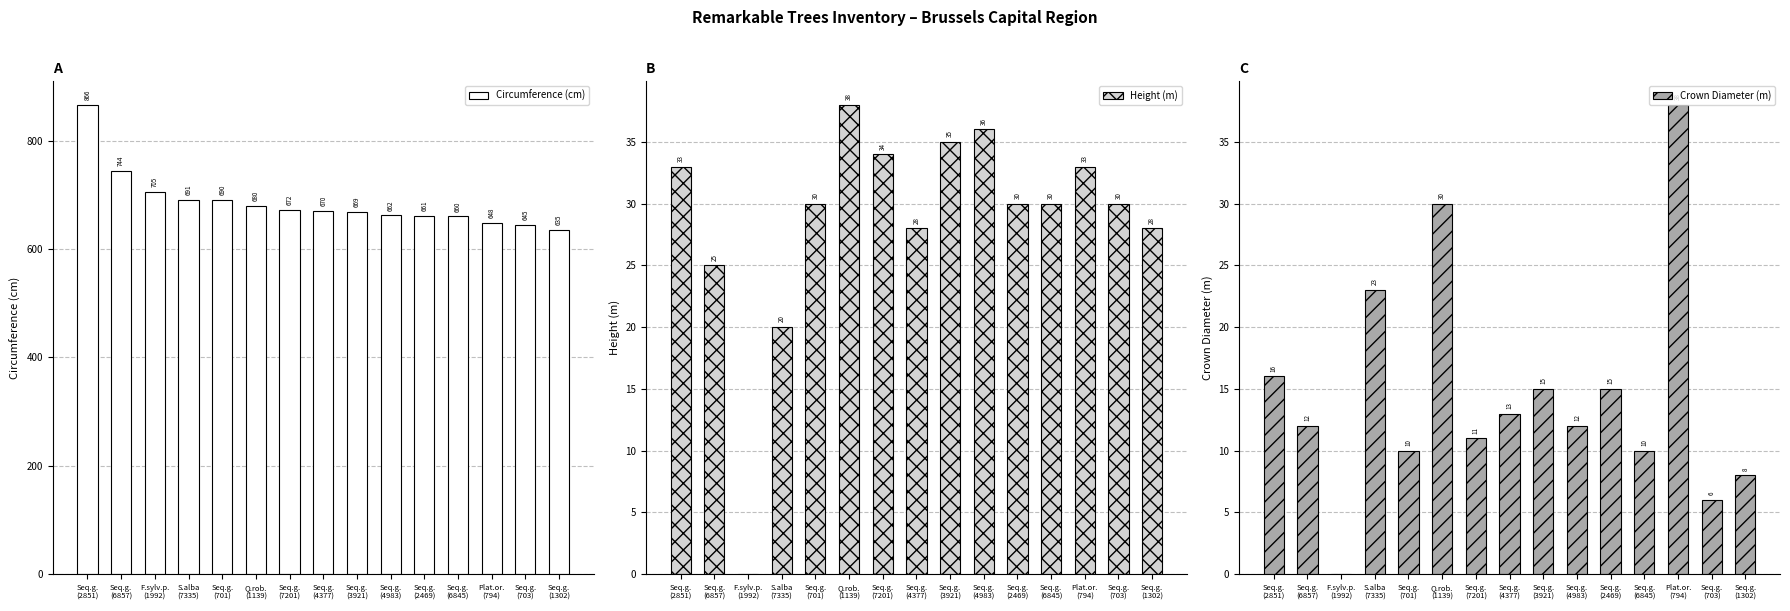

Reading left to right, extract all data points from this chart.

Circumference (cm): 866	744	705	691	690	680	672	670	669	662	661	660	648	645	635
Height (m): 33	25	0	20	30	38	34	28	35	36	30	30	33	30	28
Crown Diameter (m): 16	12	0	23	10	30	11	13	15	12	15	10	38	6	8